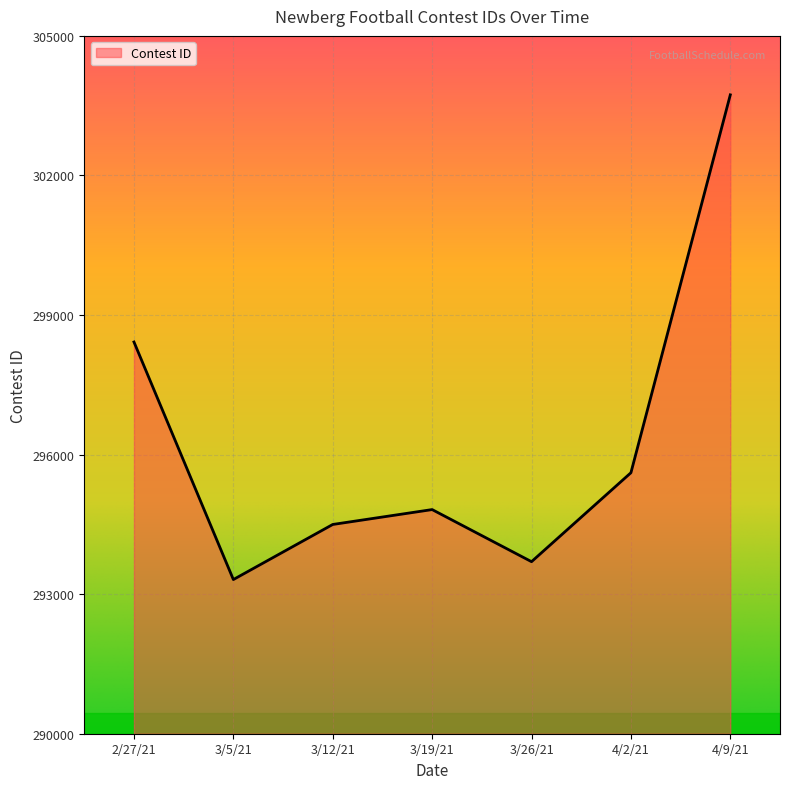

What is the change in value from 3/12/21 to 4/9/21?

+9235